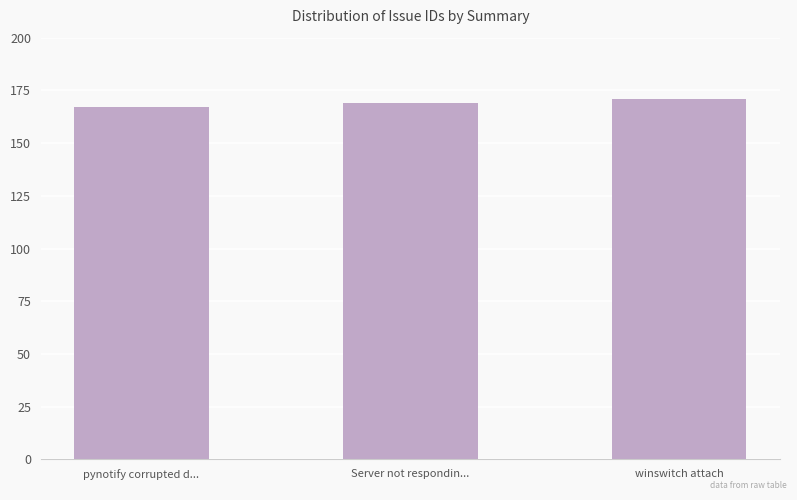

Reading right to left, list all the values displayed in this chart.

winswitch attach=171	Server not respondin...=169	pynotify corrupted d...=167